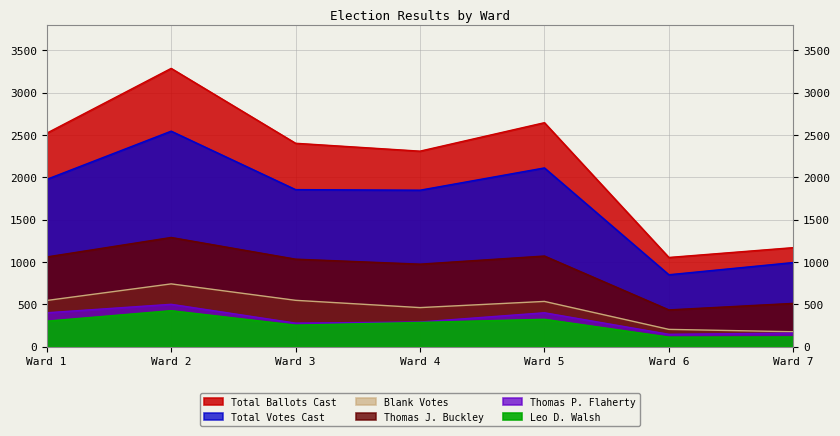

Which category has the highest value across all series?

Ward 2